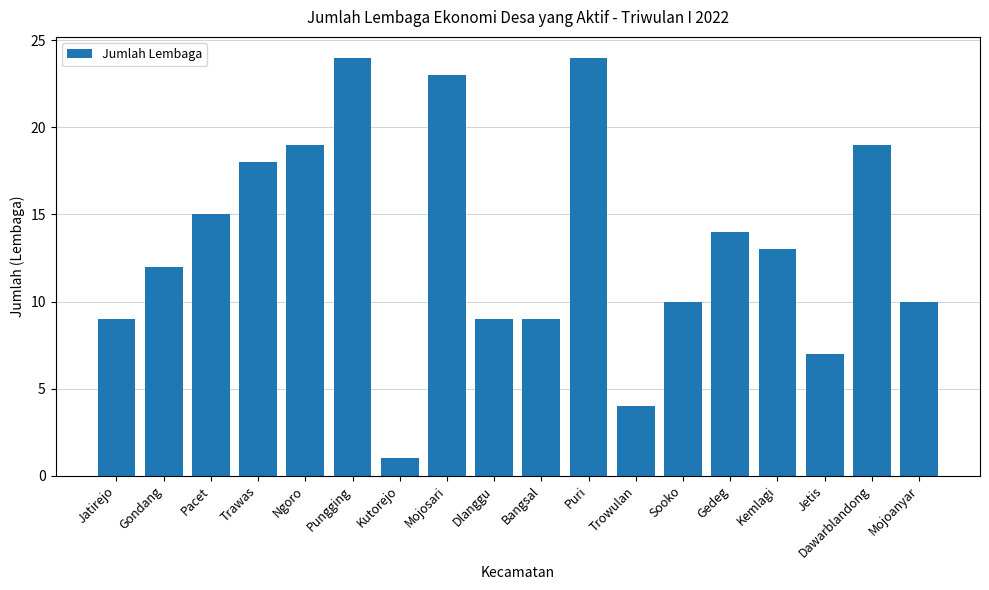

Are the bars grouped side by side (vs. stacked)?

No